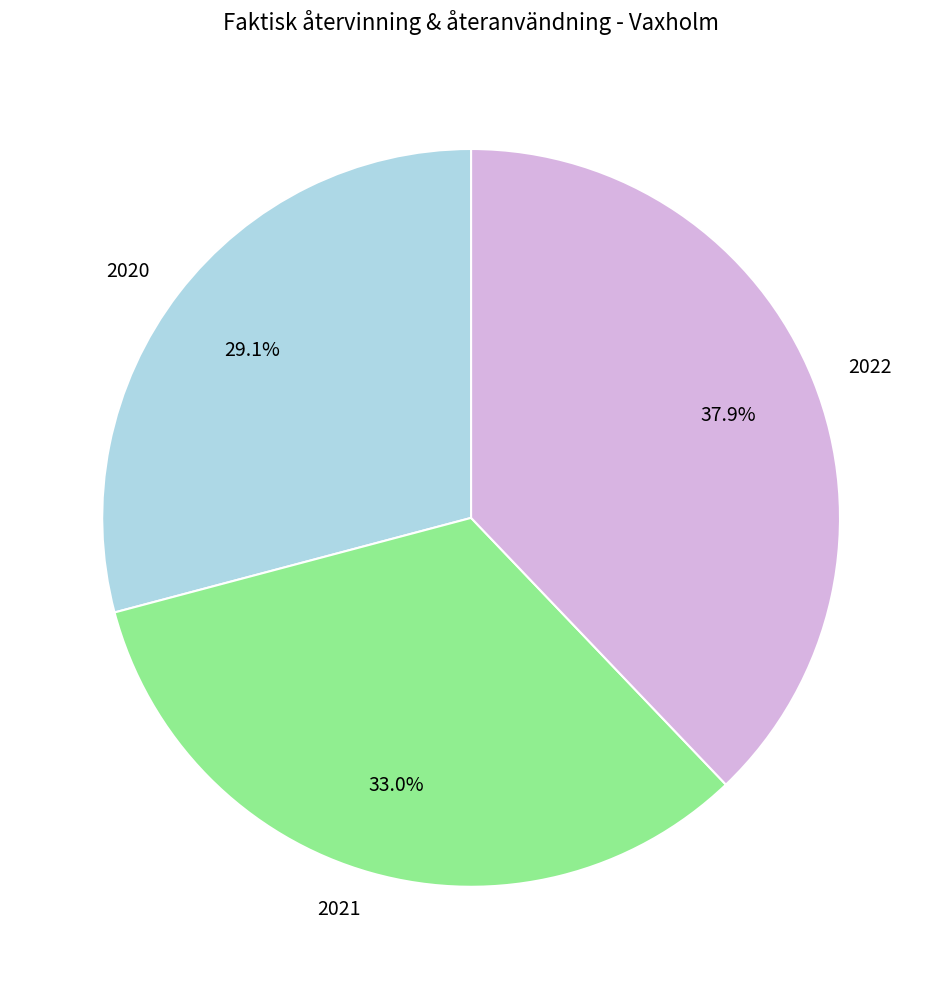

Does any single category account for the majority?

No